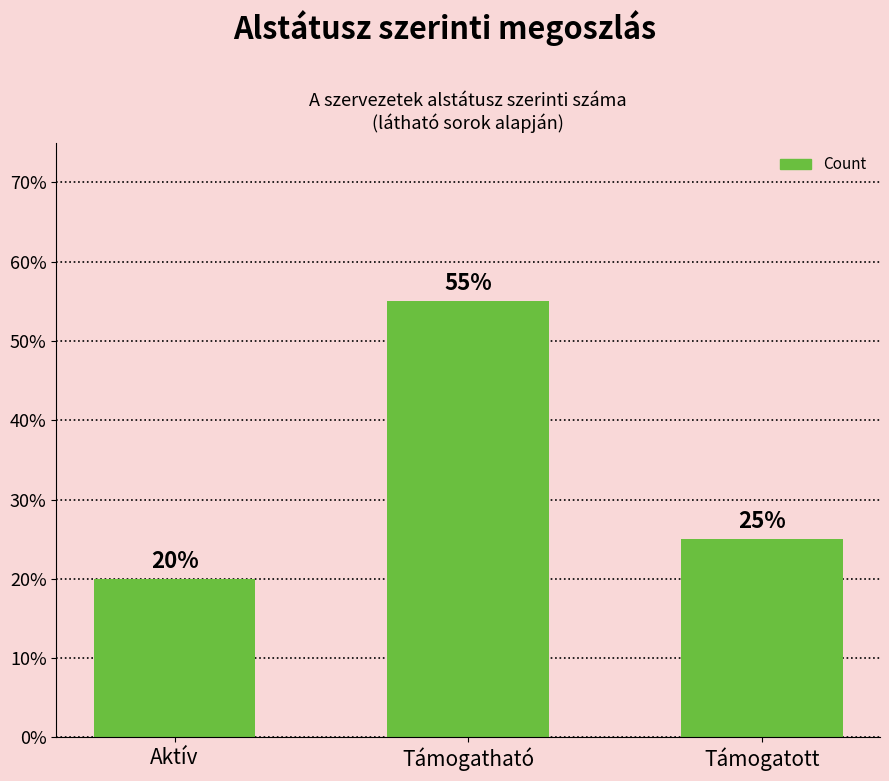

What is the change in value from Támogatható to Támogatott?

-30.0